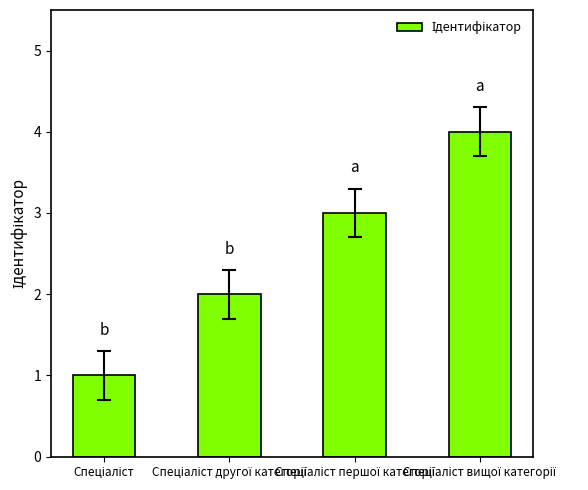

What is the difference between the maximum and minimum values?

3